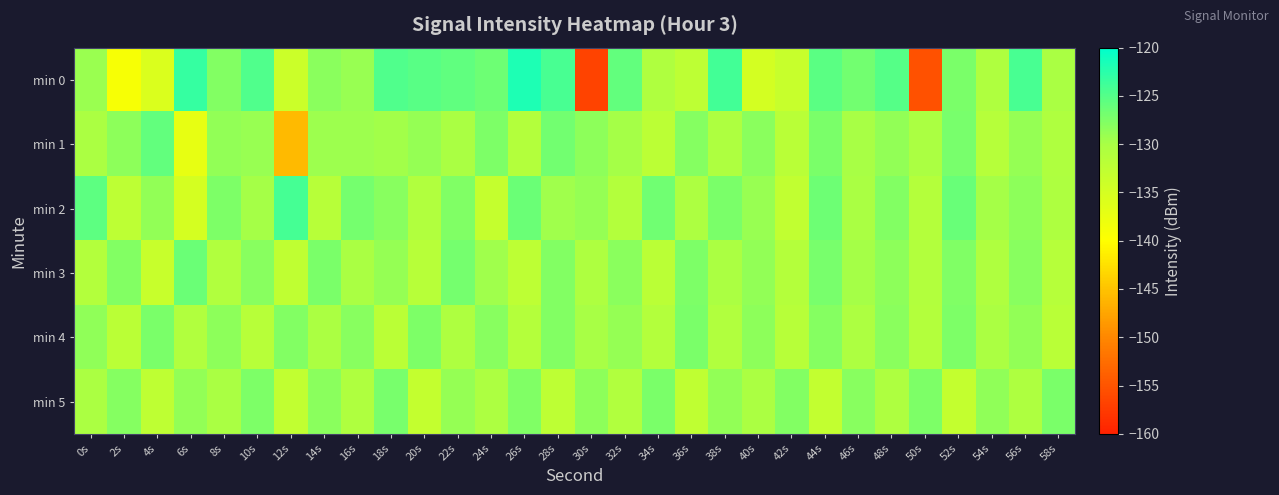

What is the total value across all series at 52s?

-768.6